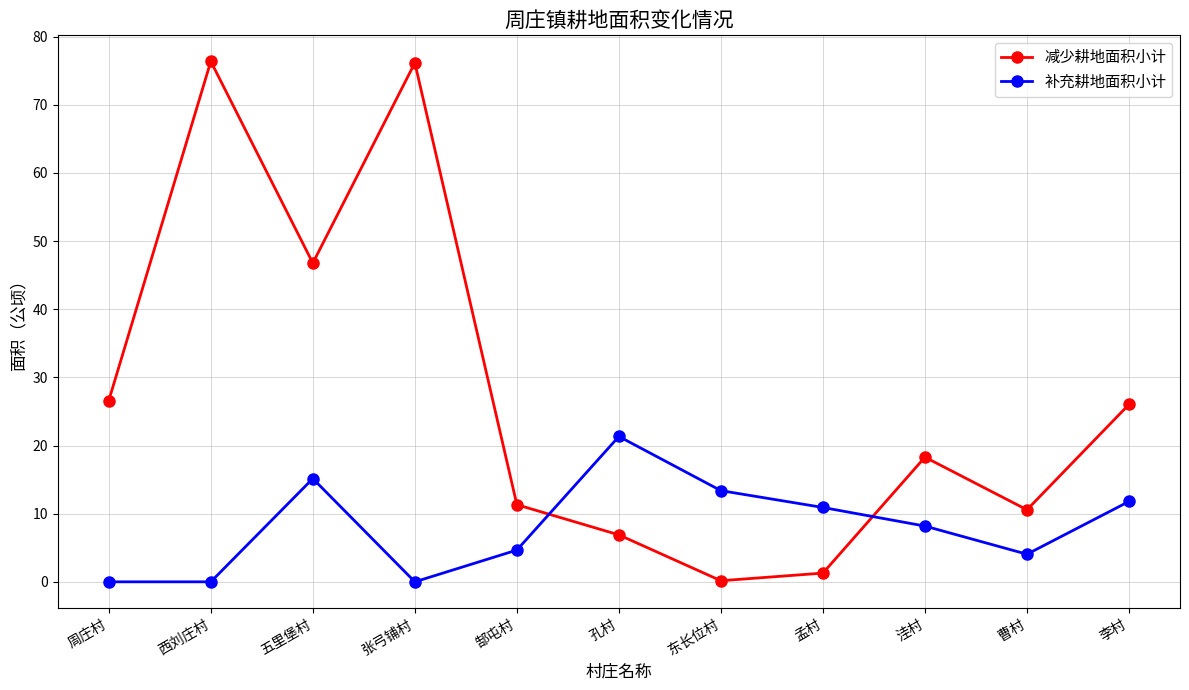

How many lines are shown in the chart?

2